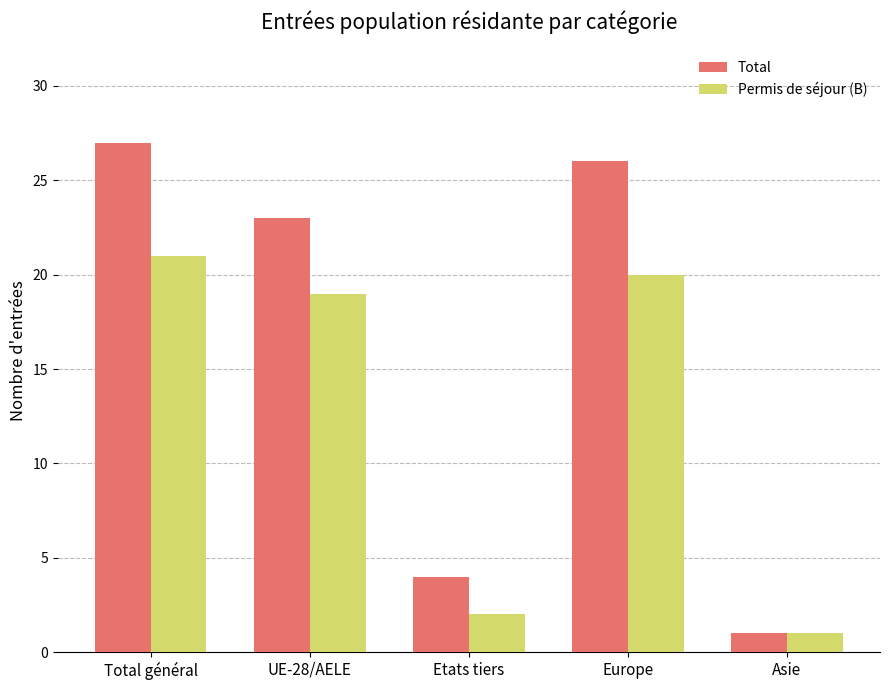

Is it true that Total equals 23 at UE-28/AELE?

True